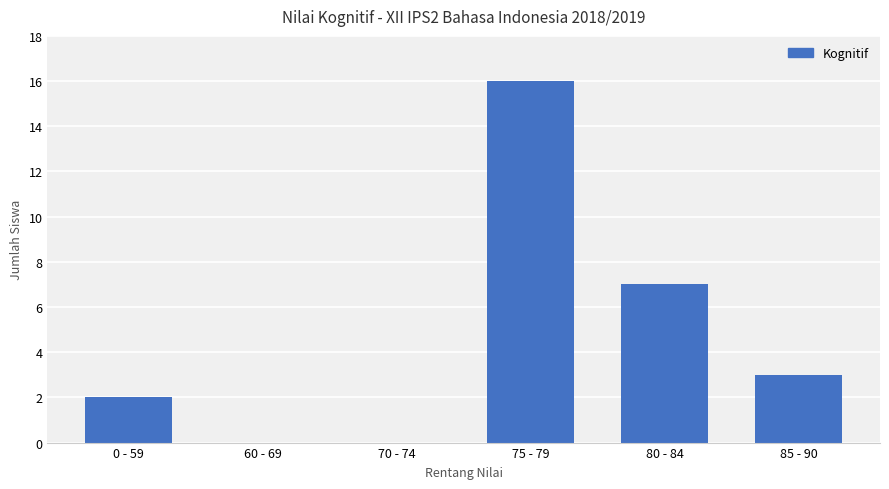

Which category has the highest value across all series?

75 - 79